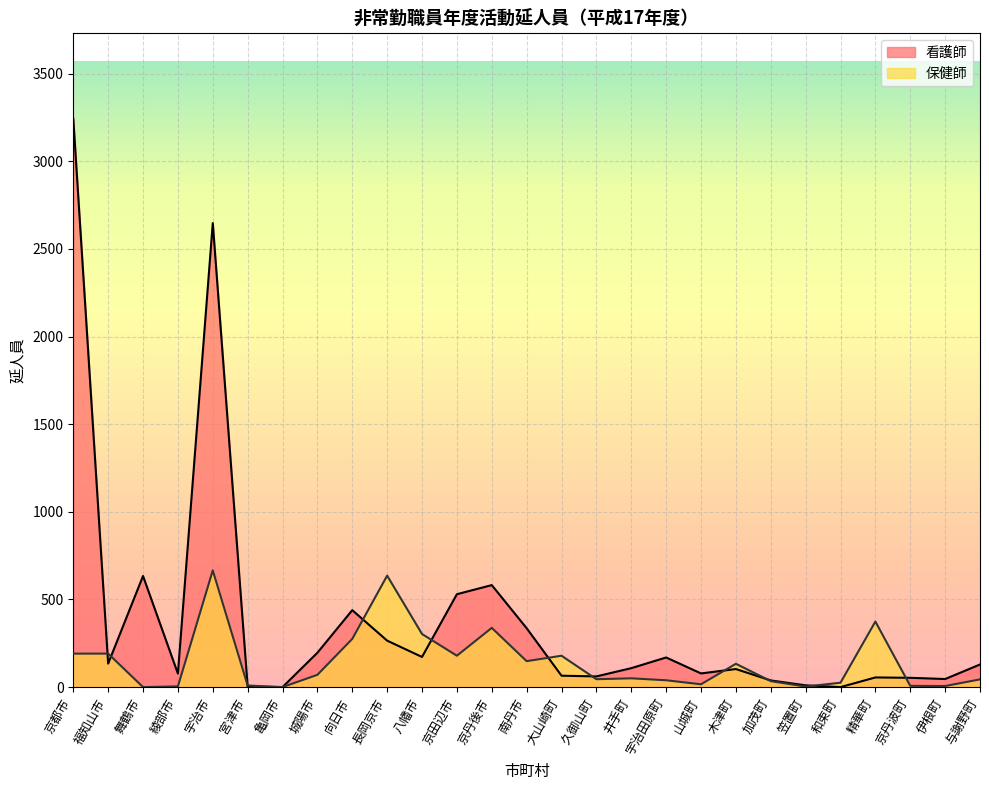

Reading right to left, transcribe all the data shown in this chart.

看護師: 129	46	53	55	0	10	38	103	78	169	108	61	65	336	582	530	172	265	439	196	0	2	2648	77	634	134	3244
保健師: 44	6	7	374	25	3	34	133	16	39	50	45	179	148	338	179	303	636	275	70	0	9	666	4	0	191	191